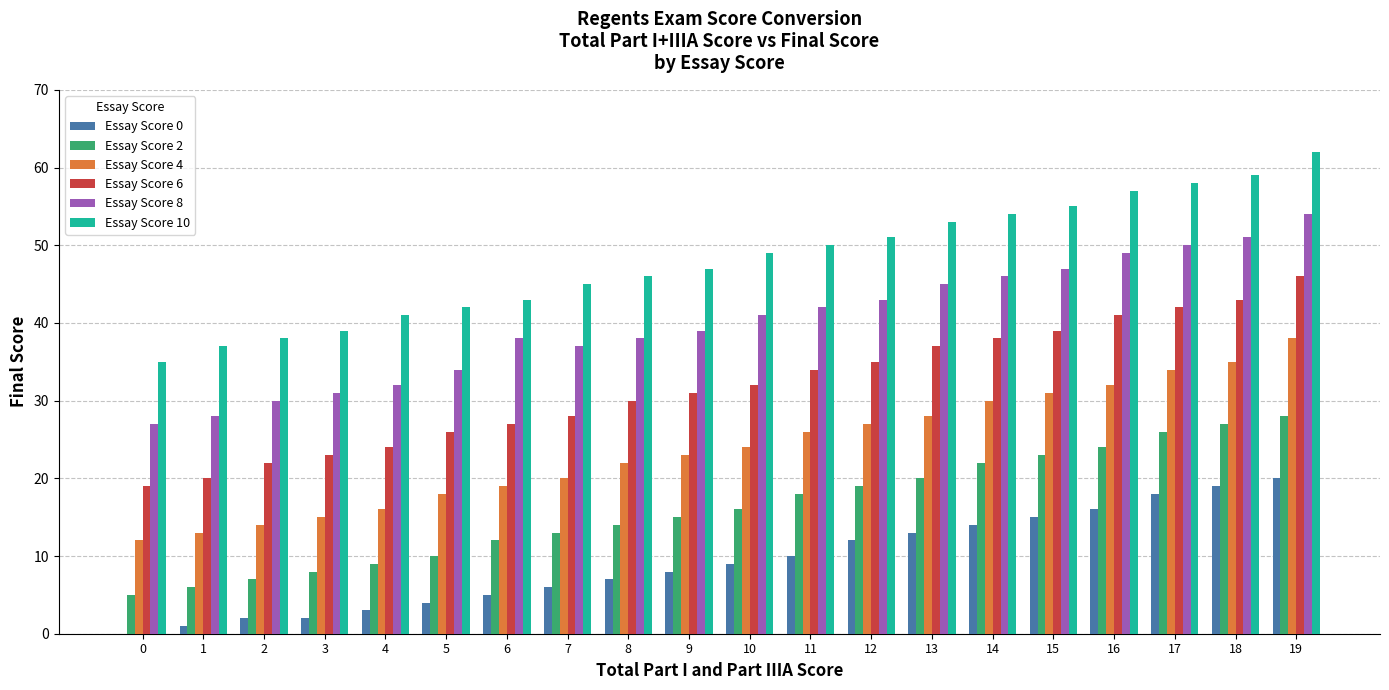

How many categories are shown in the chart?

20